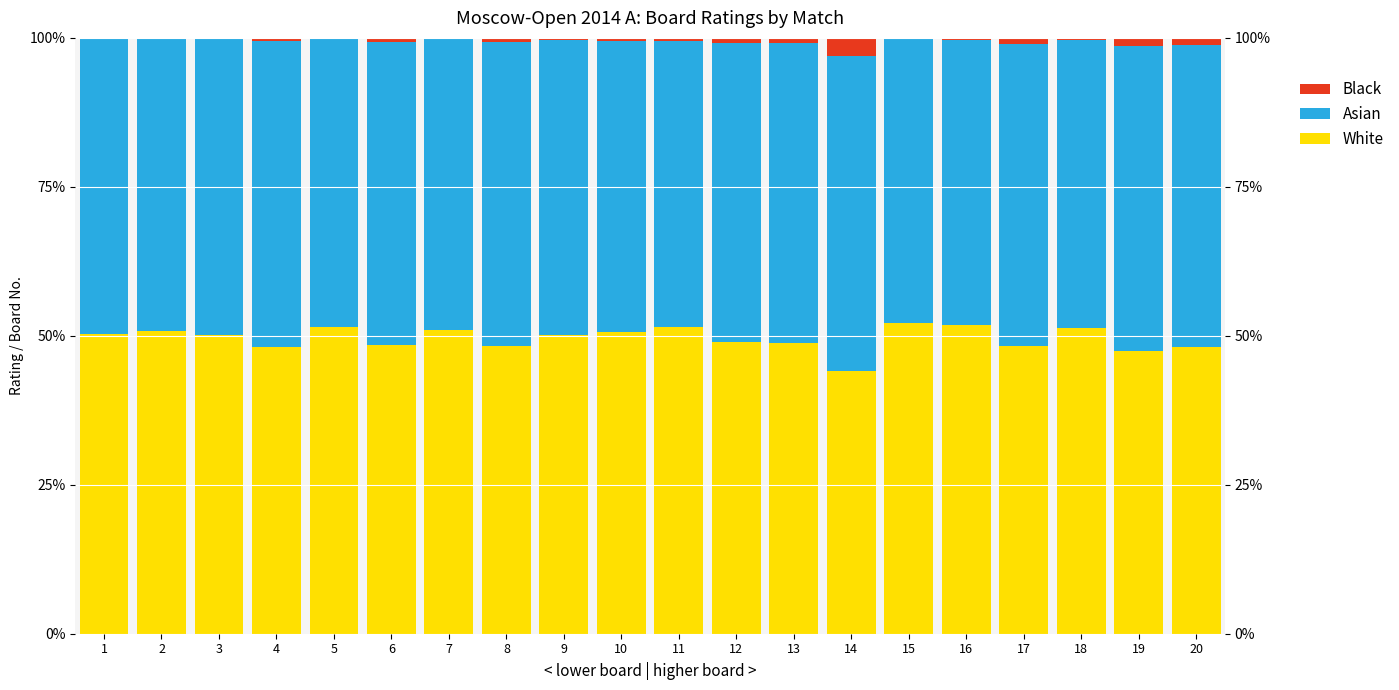

At which category is the sum across all series the highest?

13